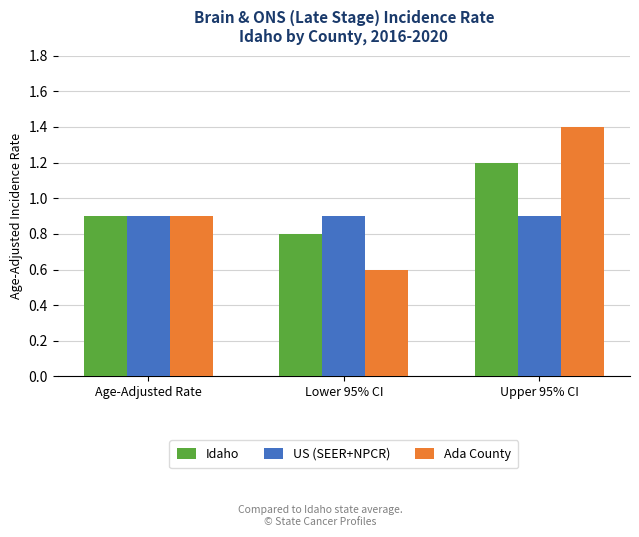

What is the sum of the US (SEER+NPCR) values at Upper 95% CI and Lower 95% CI?

1.8